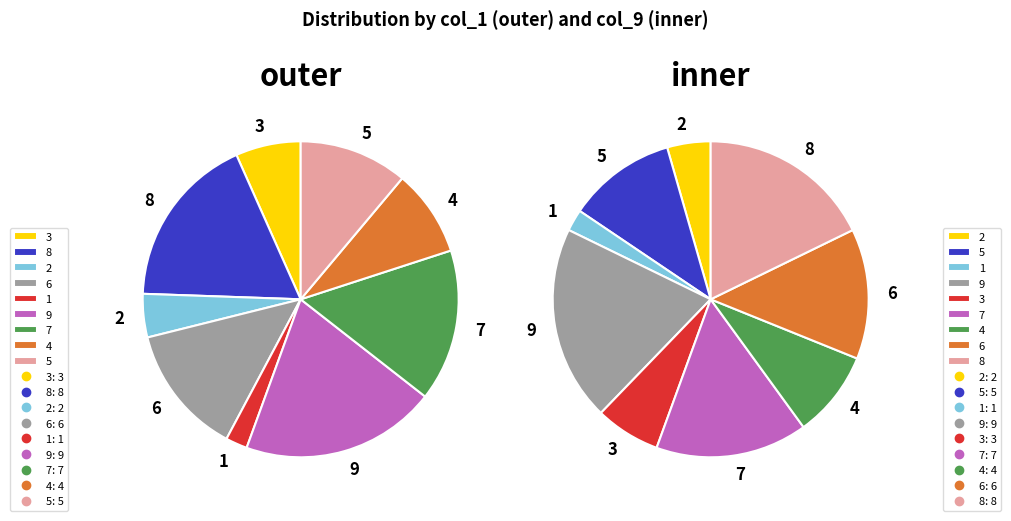

To the nearest percent, what portion does 6 represent?

13%